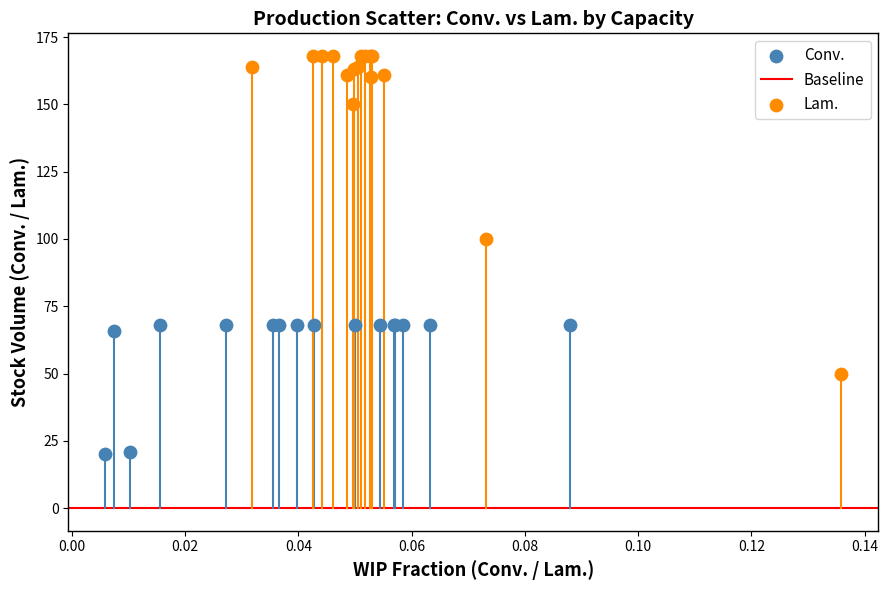

Which series has the widest spread of Y values?

Lam.